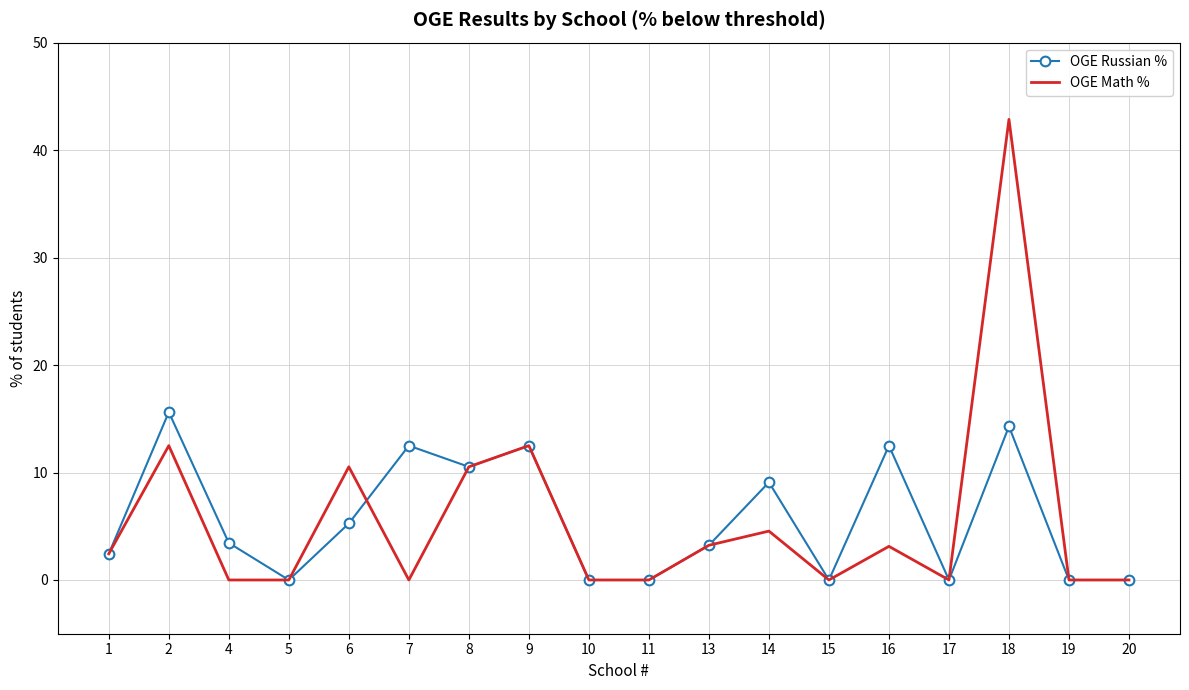

List the series in order of their peak value, lowest first.

OGE Russian %, OGE Math %